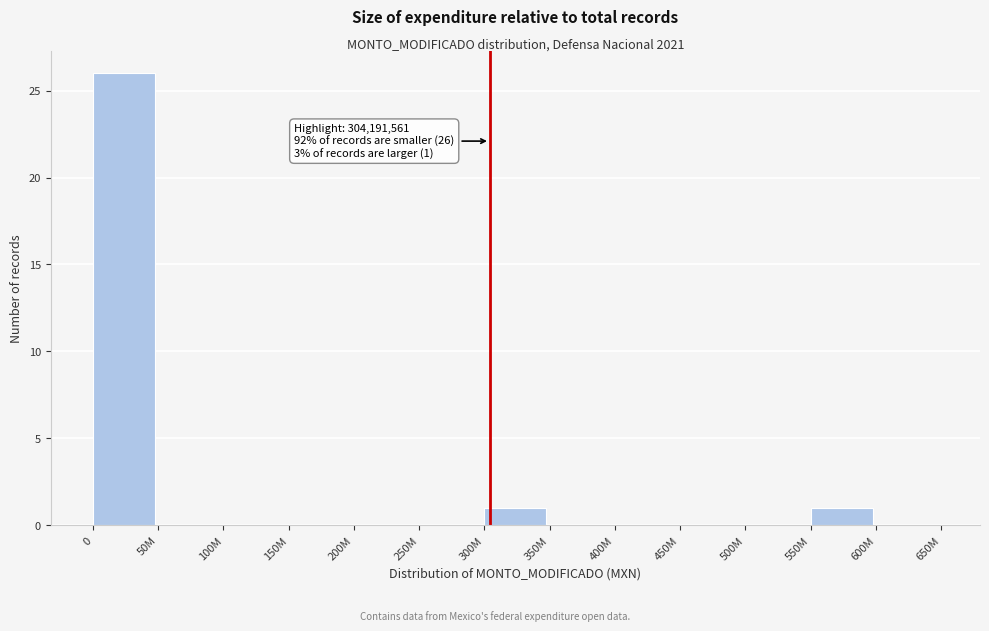

Reading left to right, transcribe all the data shown in this chart.

0=26	50M=0	100M=0	150M=0	200M=0	250M=0	300M=1	350M=0	400M=0	450M=0	500M=0	550M=1	600M=0